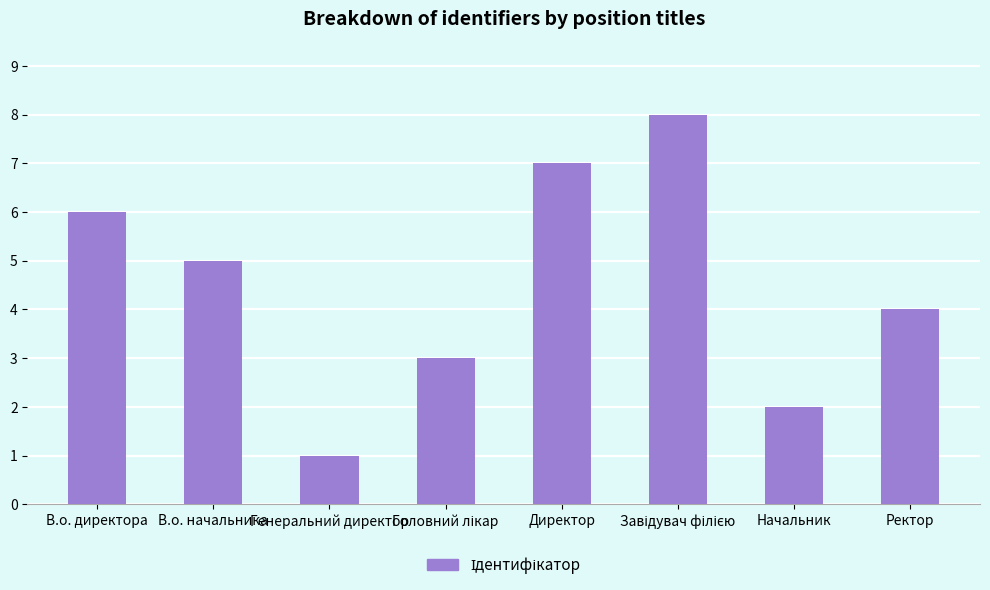

What is the sum of the values at Директор and В.о. начальника?

12